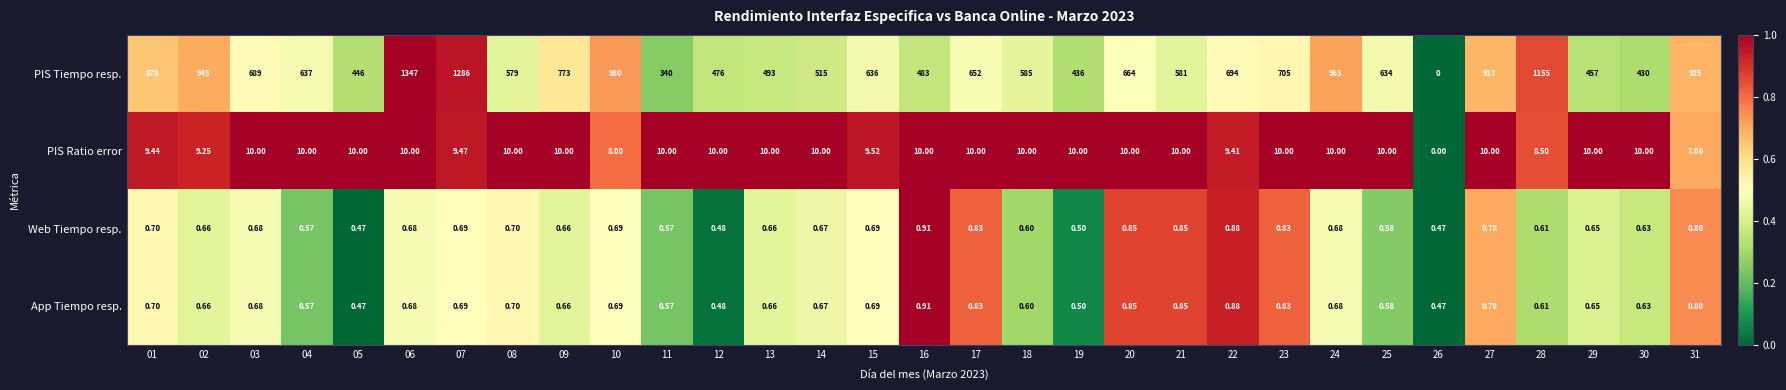

What is the spread (max minus min) of values at 03?

688.3